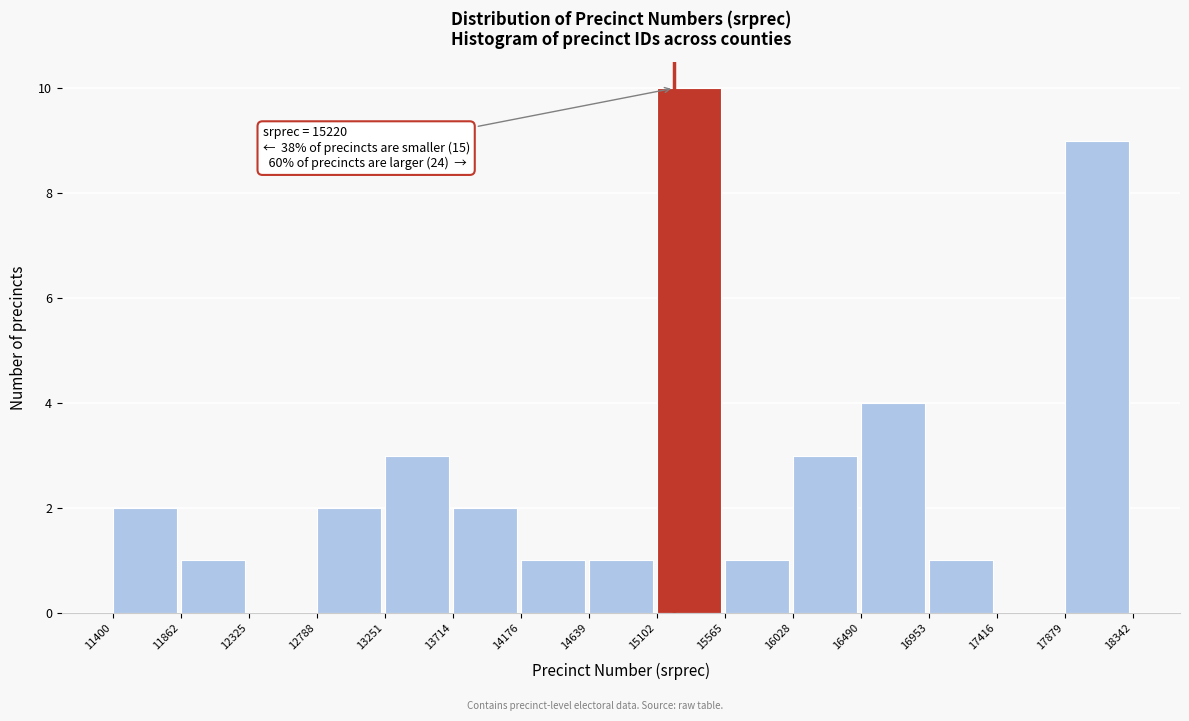

Which range on the x-axis has the tallest bar?

15102 to 15565